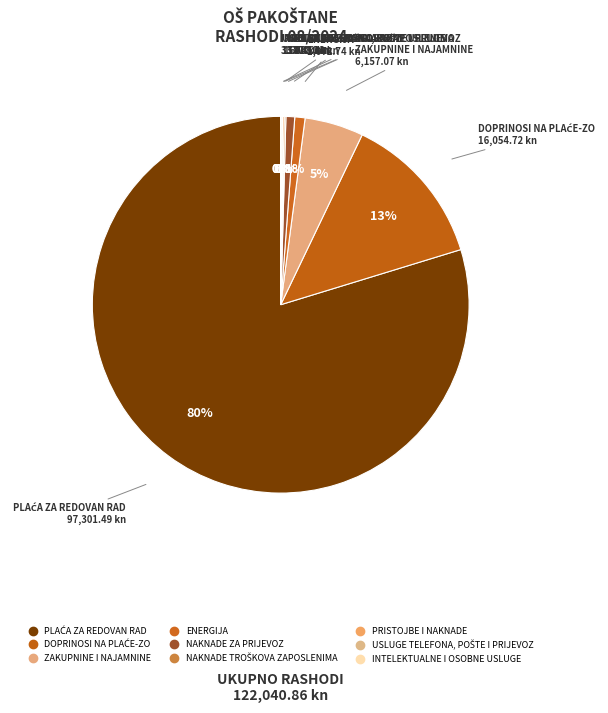

What percentage is the DOPRINOSI NA PLAĆE-ZO slice, to the nearest percent?

13%